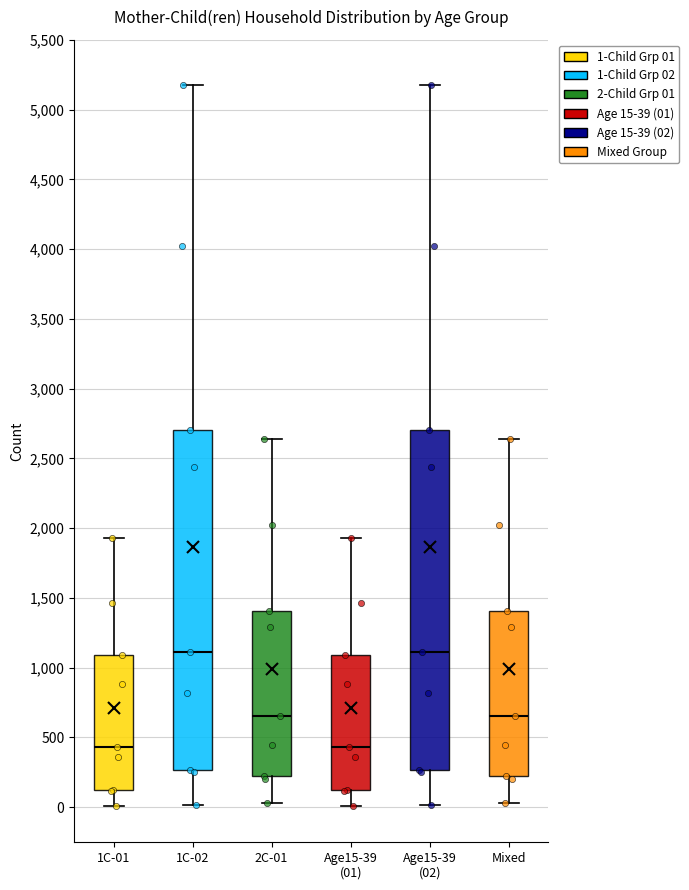

Reading left to right, transcribe this box plot: for each box, give where its median line is, the range the box spans, and where its two whiskers end, as read against the y-axis. The values are not printed on the chart, so give them approximately, as read against the axis.

1C-01: median 450, box 100 to 1100, whiskers 0 to 1950
1C-02: median 1100, box 250 to 2700, whiskers 0 to 5200
2C-01: median 650, box 200 to 1400, whiskers 50 to 2650
Age15-39 (01): median 450, box 100 to 1100, whiskers 0 to 1950
Age15-39 (02): median 1100, box 250 to 2700, whiskers 0 to 5200
Mixed: median 650, box 200 to 1400, whiskers 50 to 2650